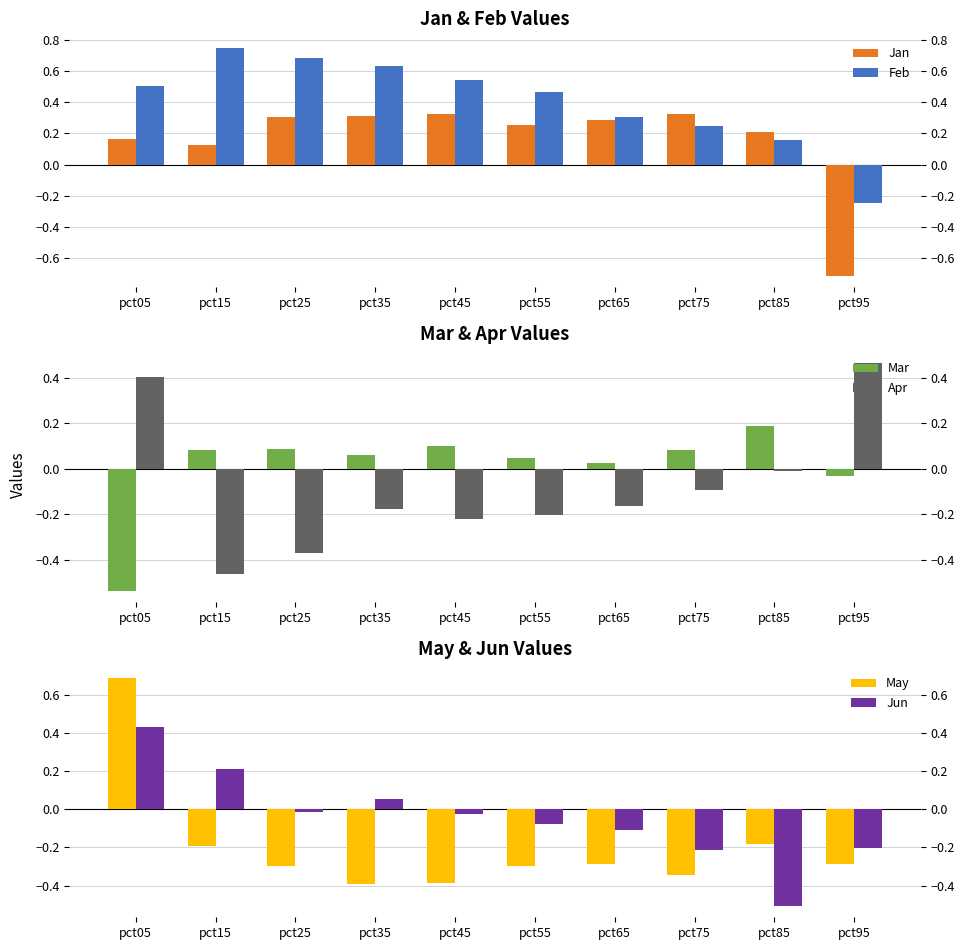

What is the greatest value displayed?

0.8